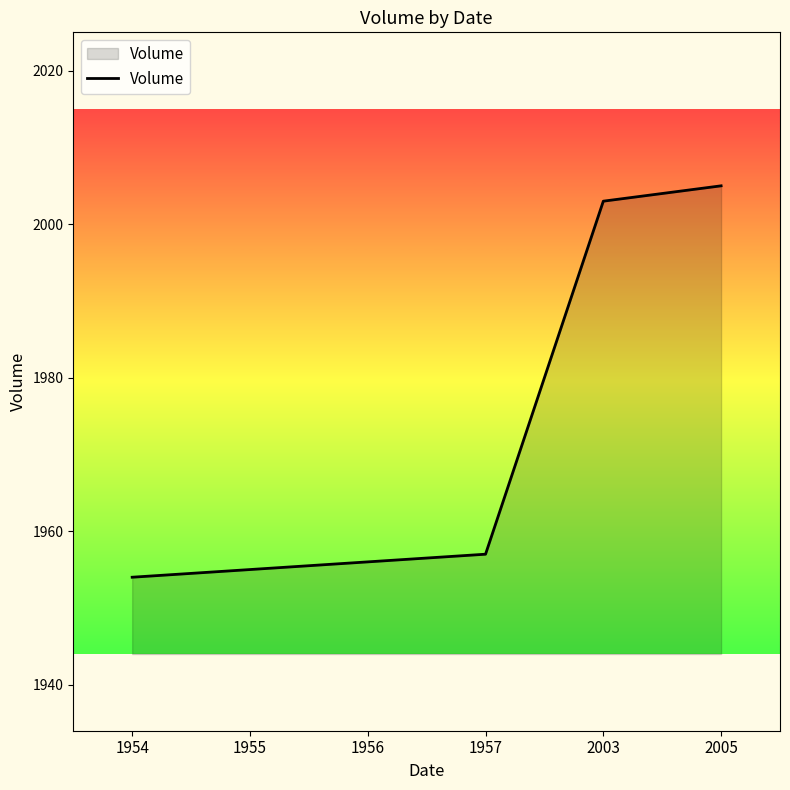

Rank the categories by value from highest to lowest.

2005, 2003, 1957, 1956, 1955, 1954